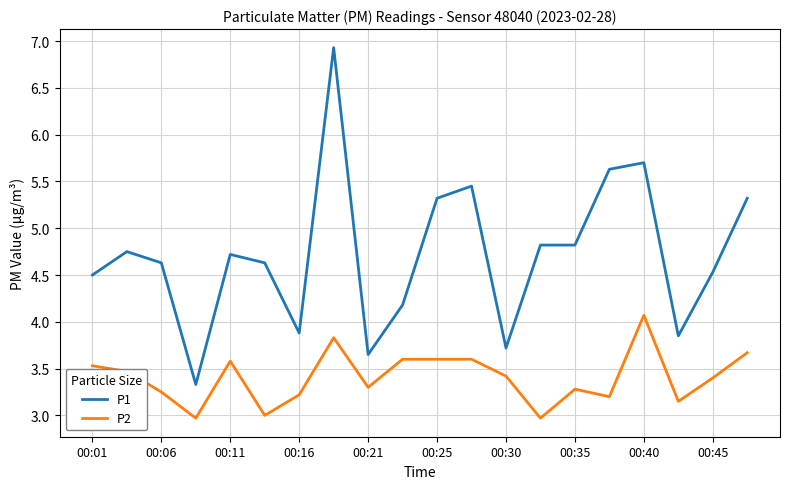

What is the greatest value displayed?

6.9